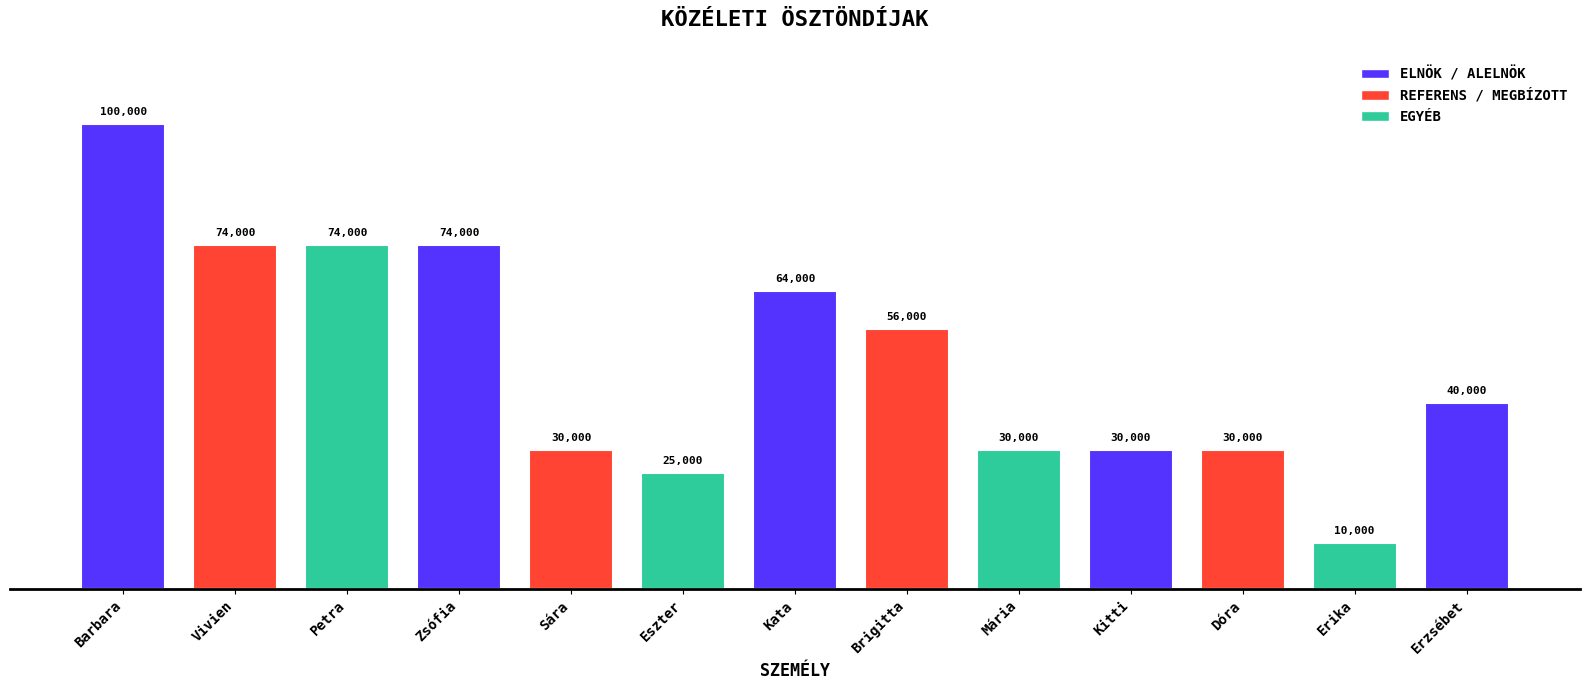

How many categories are shown in the chart?

13